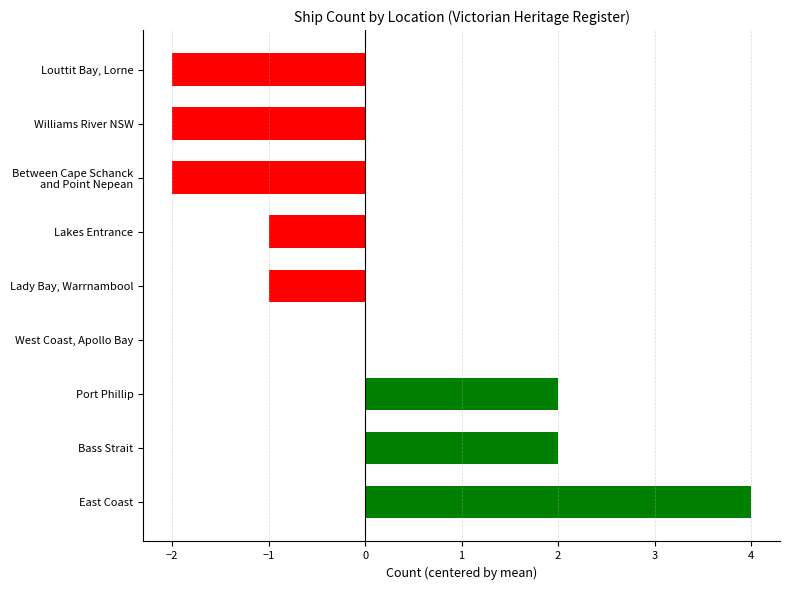

Is it true that the value at Lakes Entrance is -1?

True